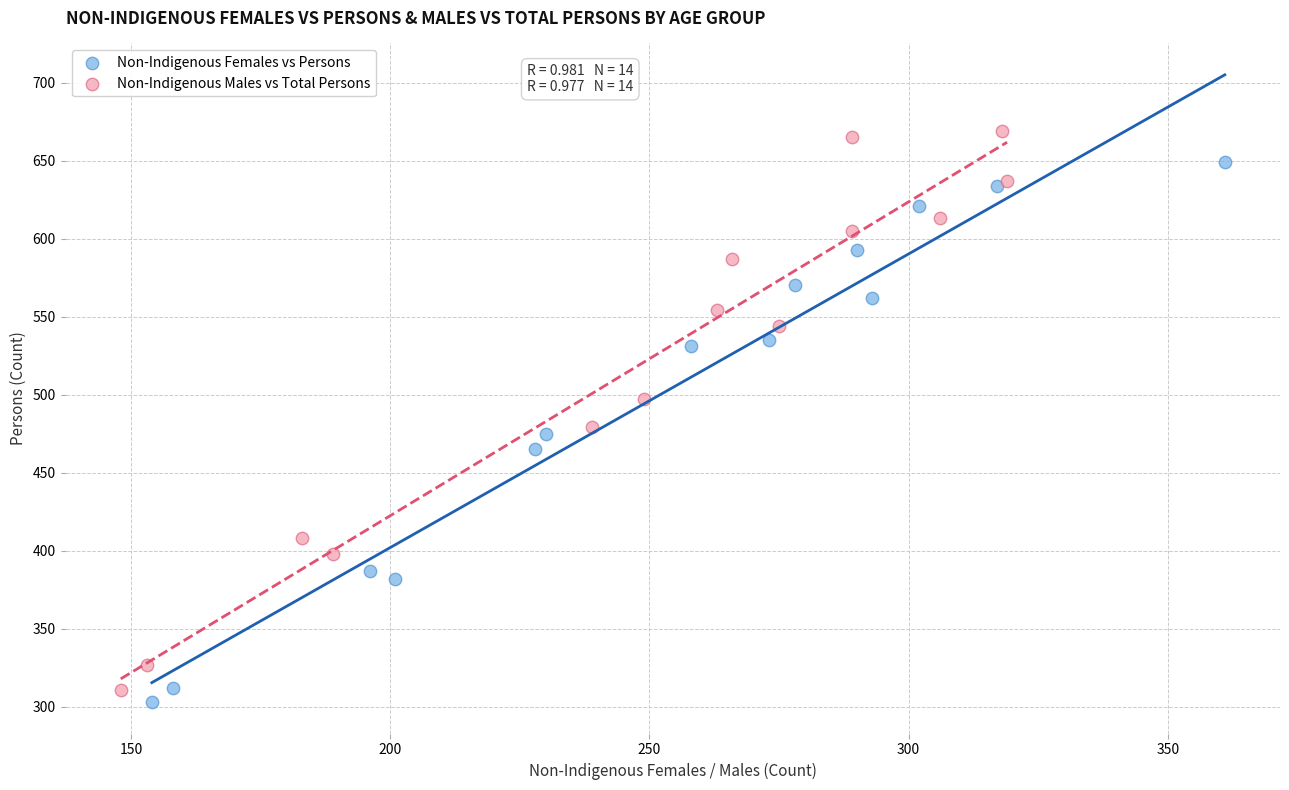

Which series has the widest spread of Y values?

Non-Indigenous Males vs Total Persons